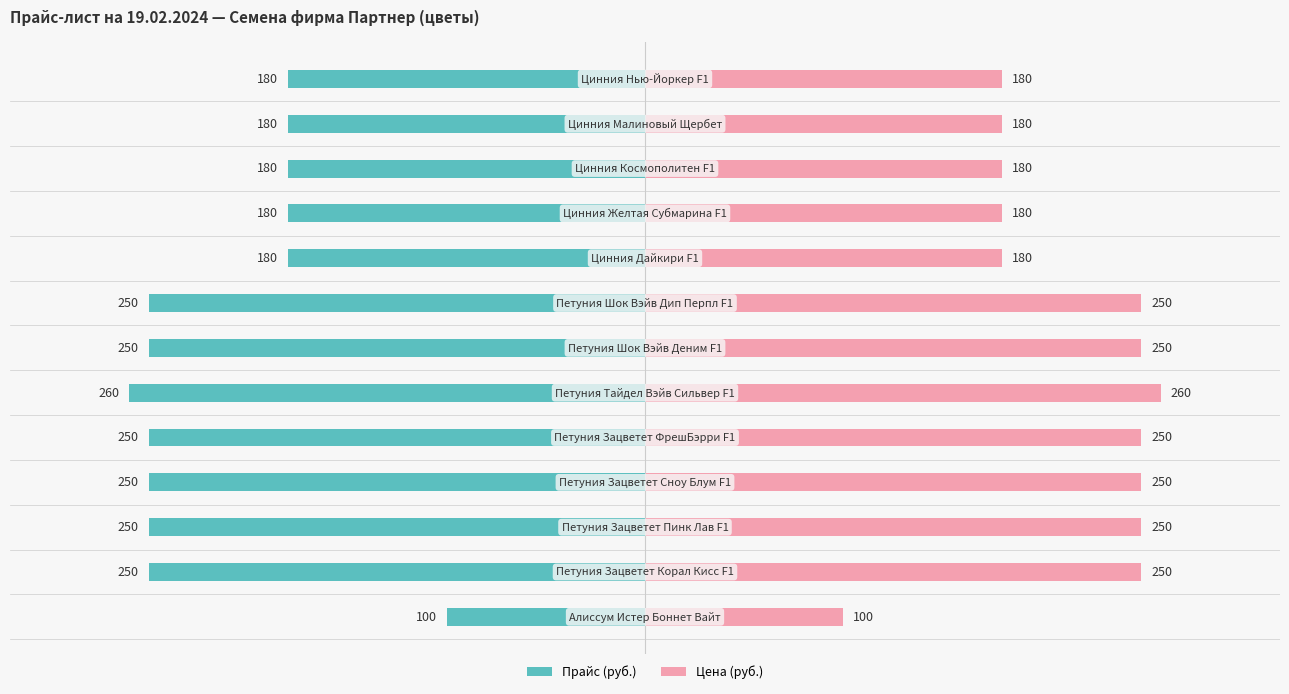

Is the value of Прайс (руб.) at 0 greater than the value of Цена (руб.) at 8?

No